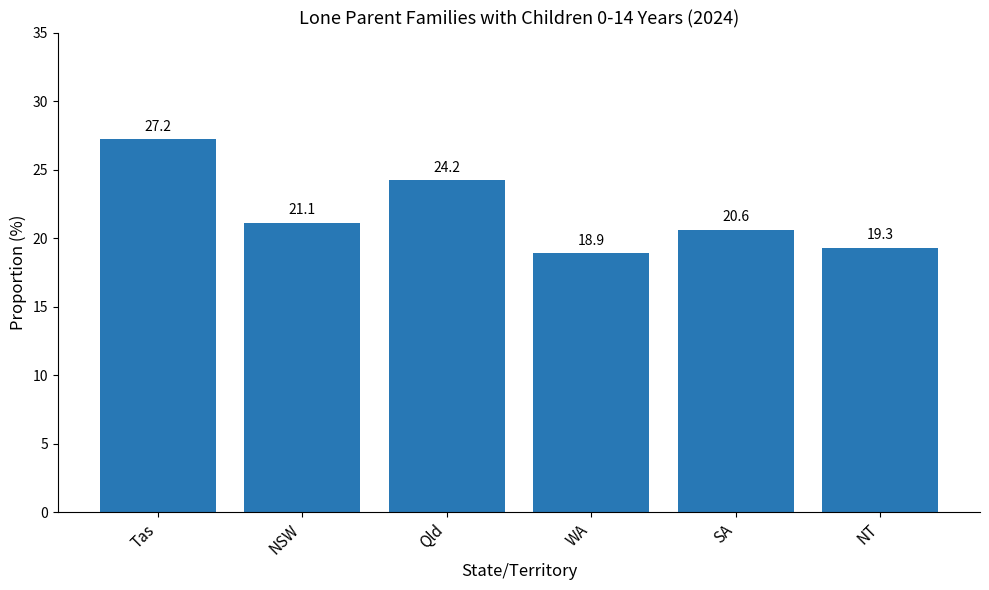

Reading left to right, what are all the values shown in this chart?

27.2	21.1	24.2	18.9	20.6	19.3